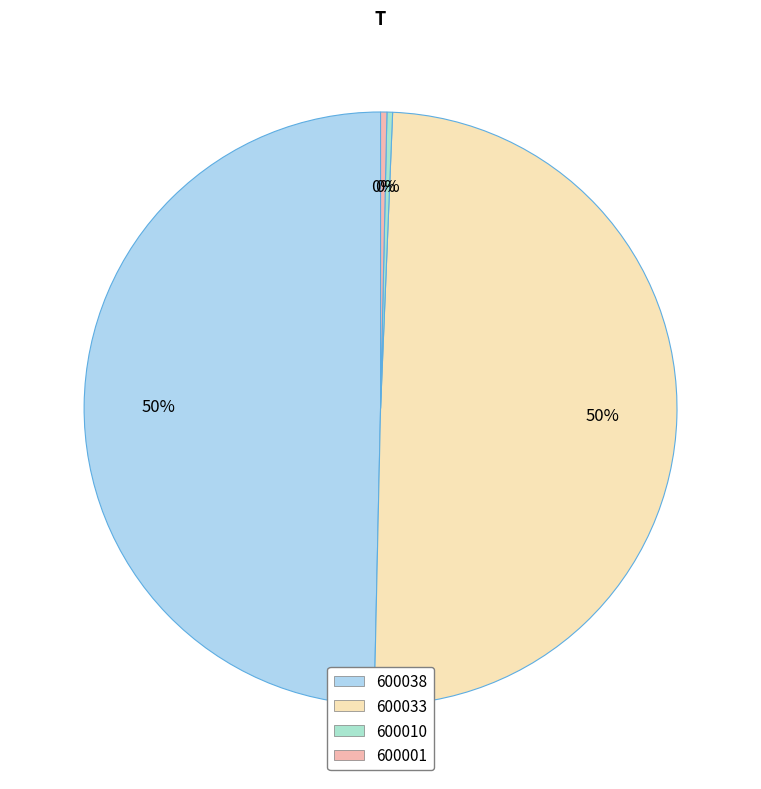

Is there any slice that represents more than half of the pie?

No